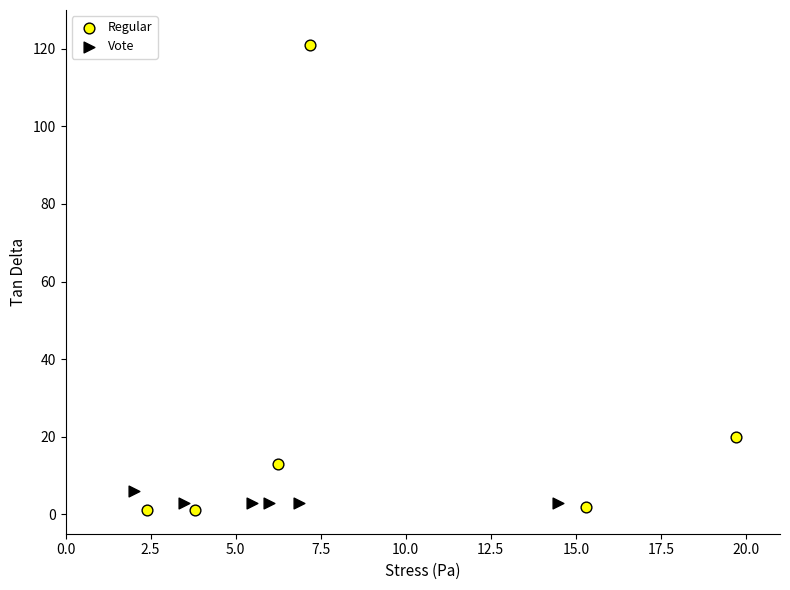

Which series contains the highest Y value?

Regular